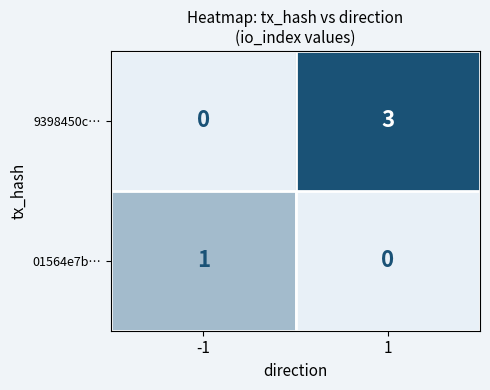

At -1, list the series in order from largest to smallest.

01564e7b…, 9398450c…